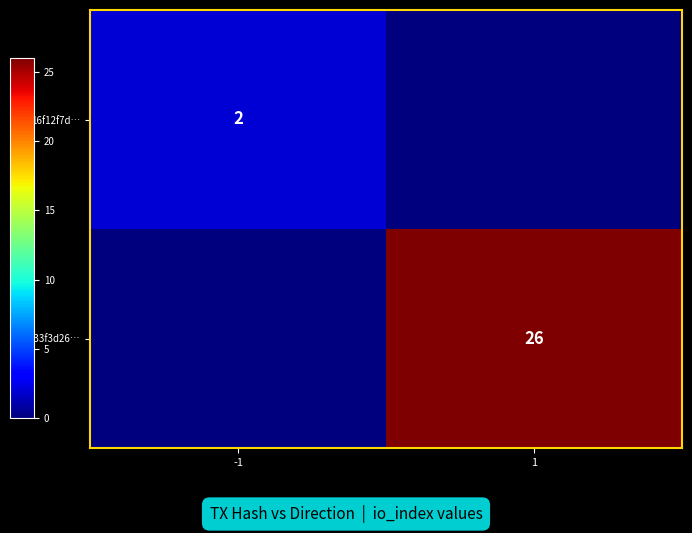

True or false: 233f3d26… has a value of 35 at 1.

False